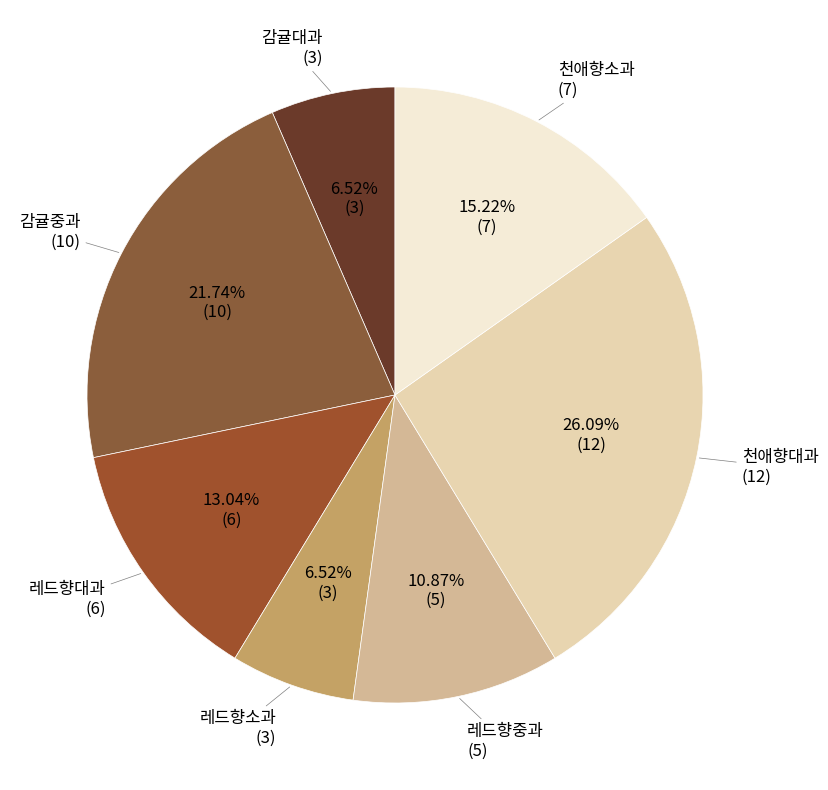

Is there a majority slice in this chart?

No